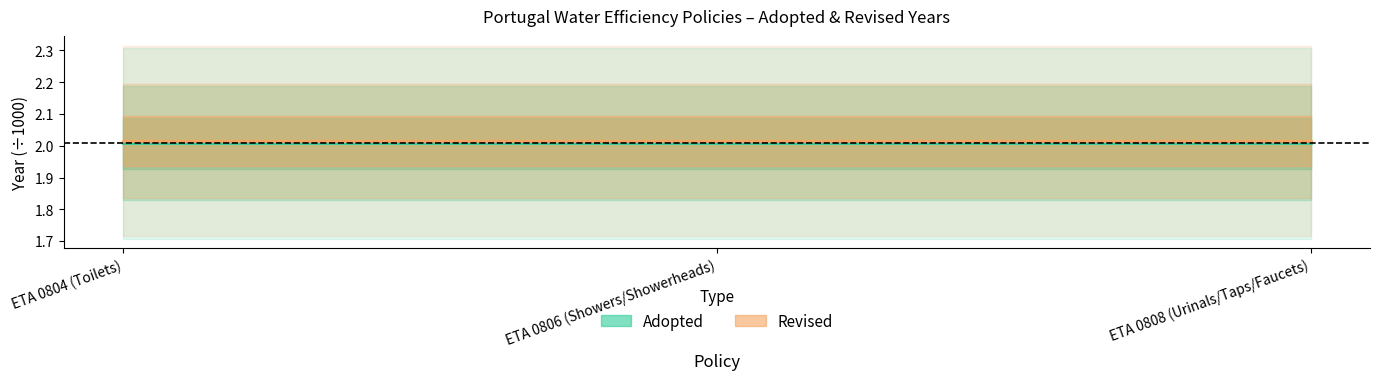

Reading left to right, transcribe all the data shown in this chart.

Adopted (band center): 2.0	2.0	2.0
Revised (band center): 2.0	2.0	2.0